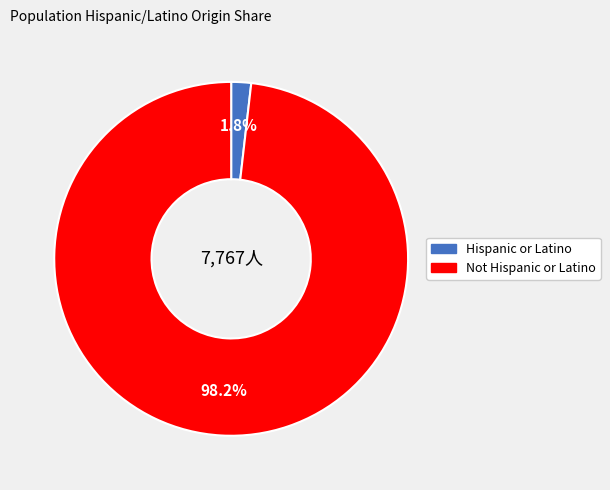

What is the smallest slice in the pie chart?

Hispanic or Latino